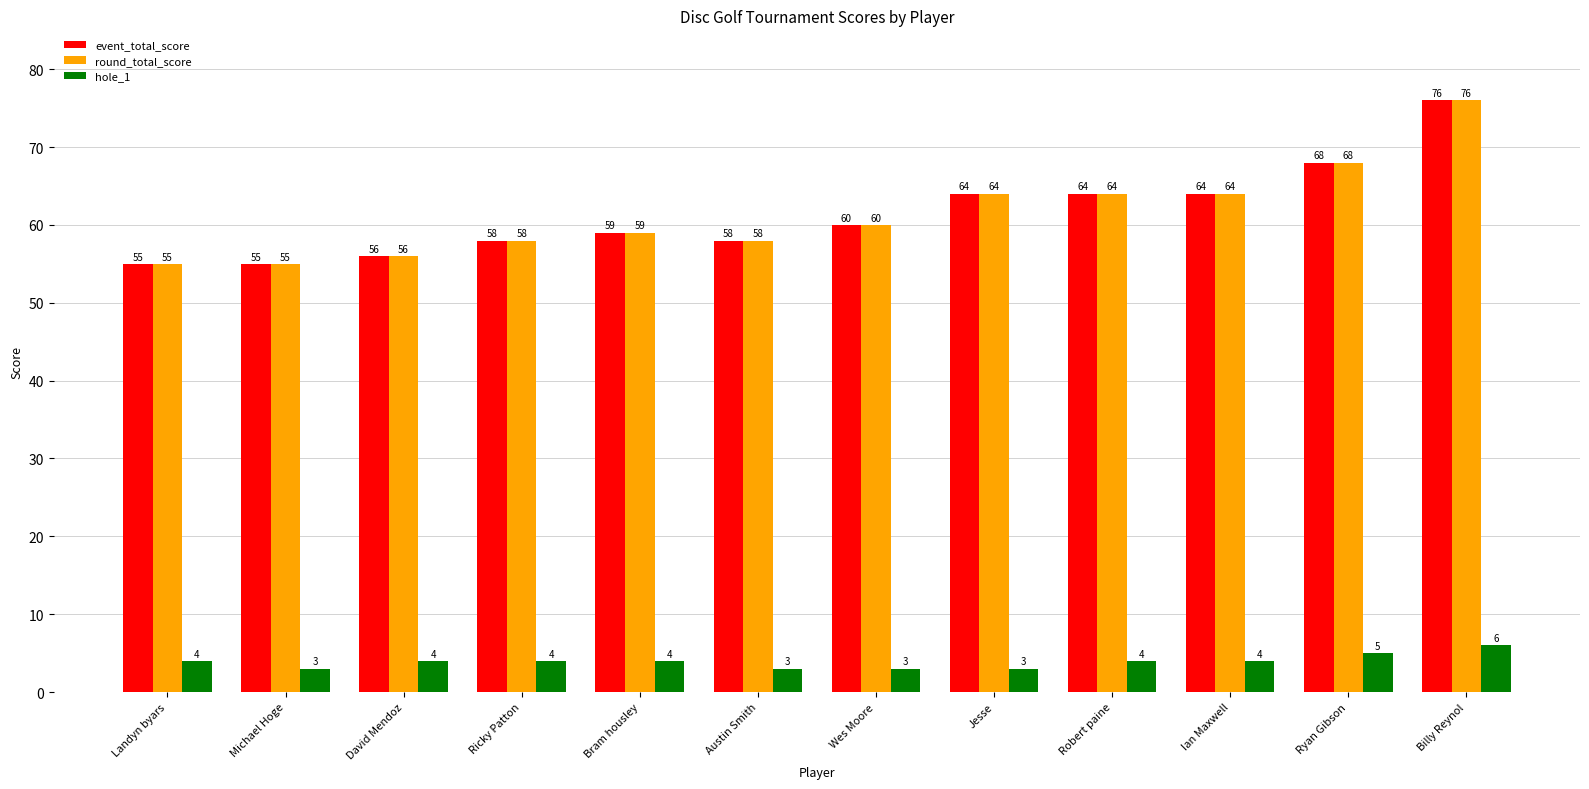

What is the sum of the round_total_score values at Austin Smith and Robert paine?

122